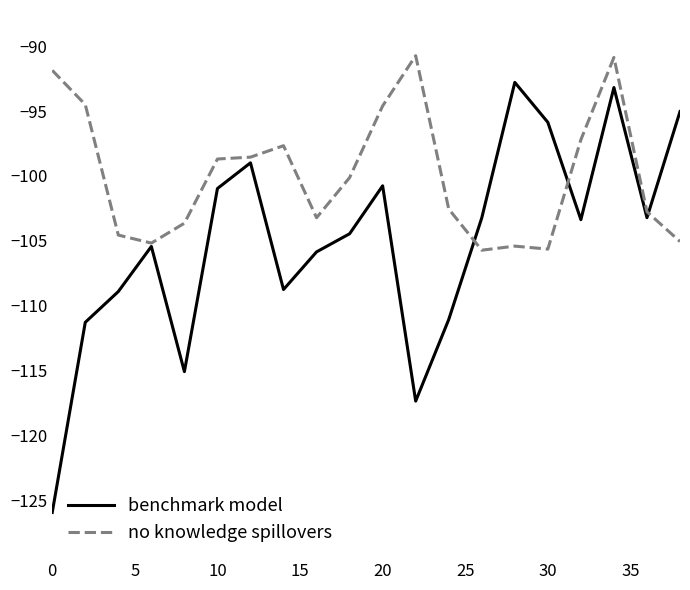

What are all the series names shown in the legend?

benchmark model, no knowledge spillovers